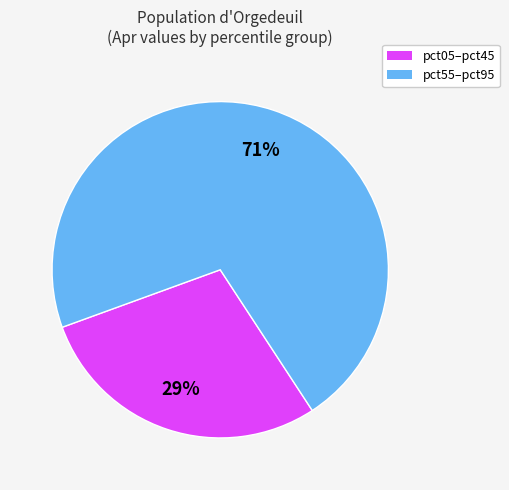

Does any single category account for the majority?

Yes